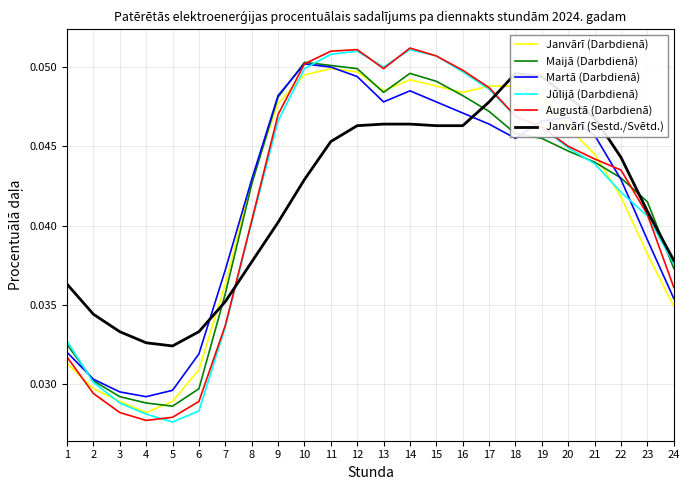

What are all the series names shown in the legend?

Janvārī (Darbdienā), Maijā (Darbdienā), Martā (Darbdienā), Jūlijā (Darbdienā), Augustā (Darbdienā), Janvārī (Sestd./Svētd.)